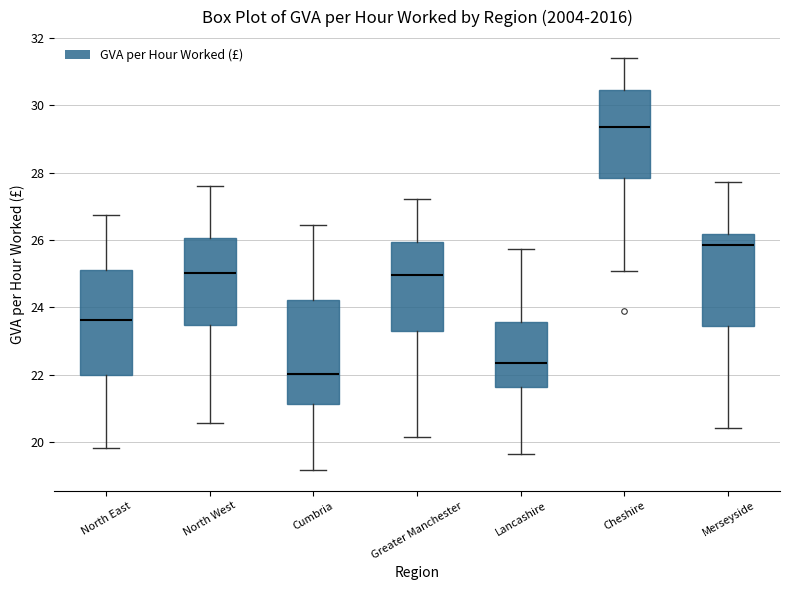

Reading left to right, transcribe this box plot: for each box, give where its median line is, the range the box spans, and where its two whiskers end, as read against the y-axis. The values are not printed on the chart, so give them approximately, as read against the axis.

North East: median 23.6, box 22.0 to 25.2, whiskers 19.8 to 26.8
North West: median 25.0, box 23.4 to 26.0, whiskers 20.6 to 27.6
Cumbria: median 22.0, box 21.2 to 24.2, whiskers 19.2 to 26.4
Greater Manchester: median 25.0, box 23.4 to 26.0, whiskers 20.2 to 27.2
Lancashire: median 22.4, box 21.6 to 23.6, whiskers 19.6 to 25.8
Cheshire: median 29.4, box 27.8 to 30.4, whiskers 25.0 to 31.4
Merseyside: median 25.8, box 23.4 to 26.2, whiskers 20.4 to 27.8